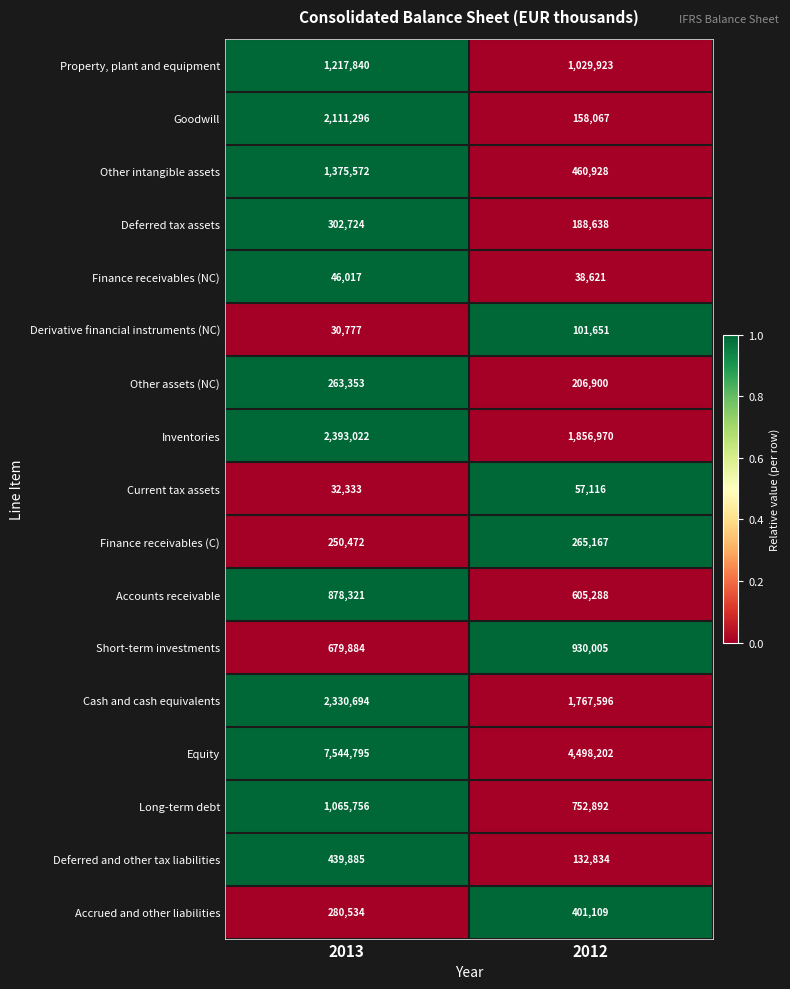

Between 2013 and 2012, which series saw the biggest shift?

Equity